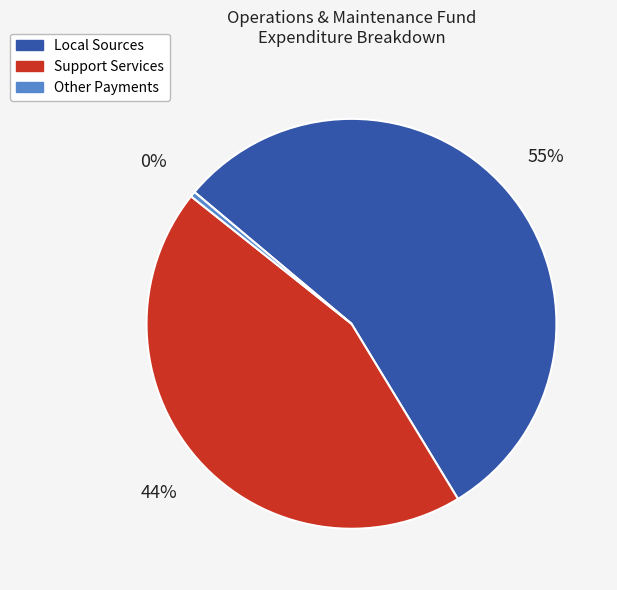

To the nearest percent, what is the average slice percentage?

33%